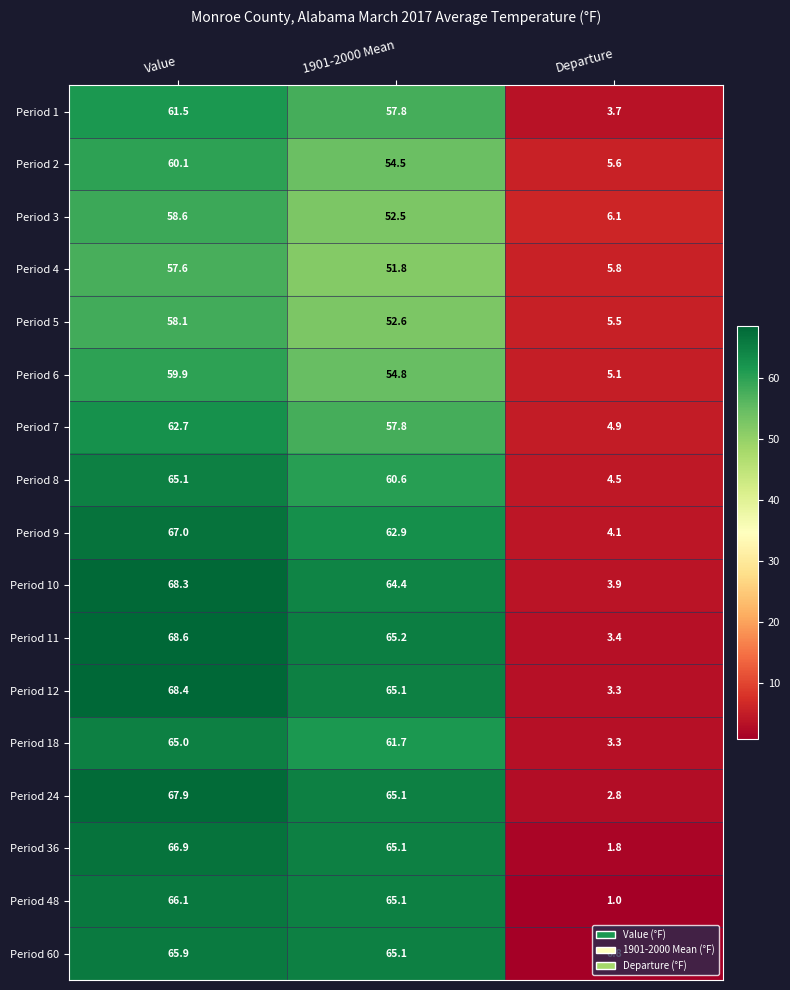

Rank the series by their maximum value, from lowest to highest.

Period 4, Period 5, Period 3, Period 6, Period 2, Period 1, Period 7, Period 18, Period 8, Period 60, Period 48, Period 36, Period 9, Period 24, Period 10, Period 12, Period 11